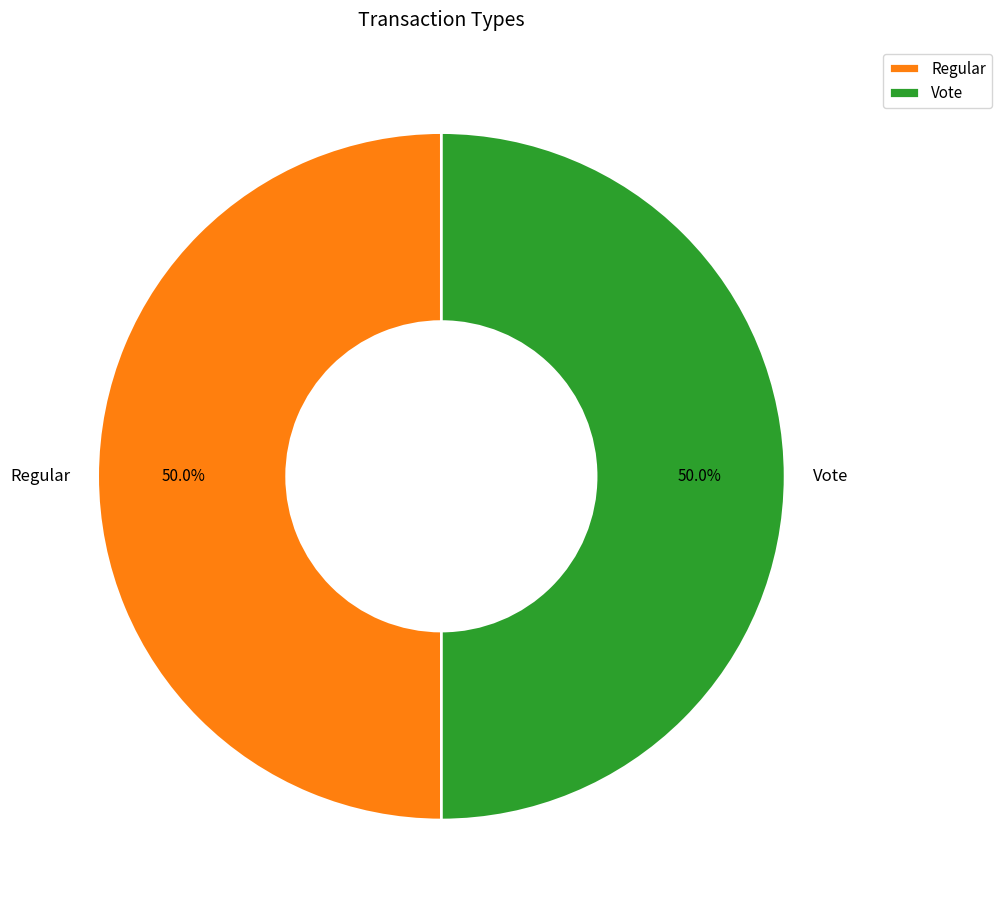

Approximately how many times larger is the value at Vote compared to Regular?

1.0